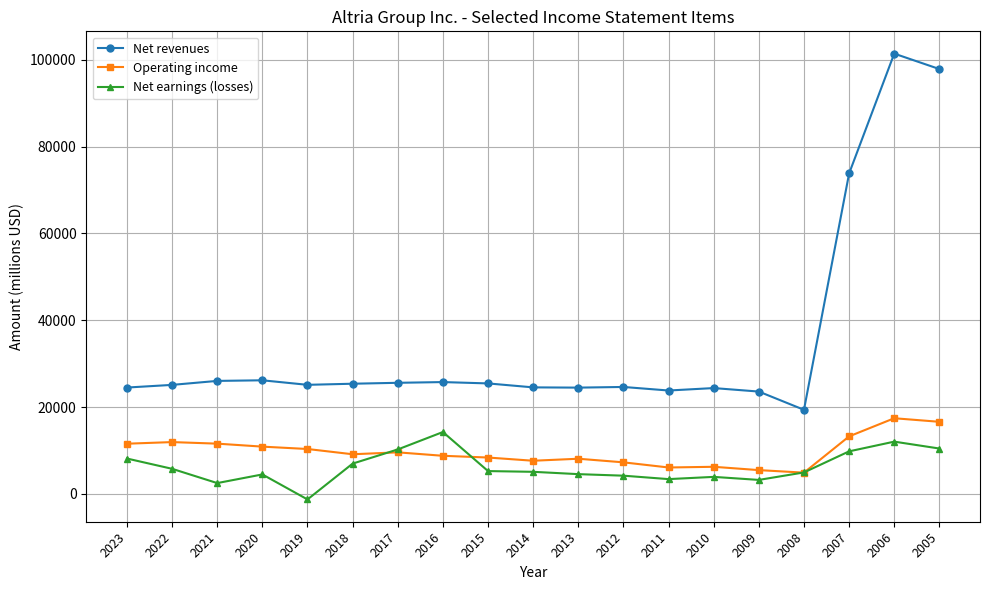

Where does the Net earnings (losses) series first go above 5070?

2023